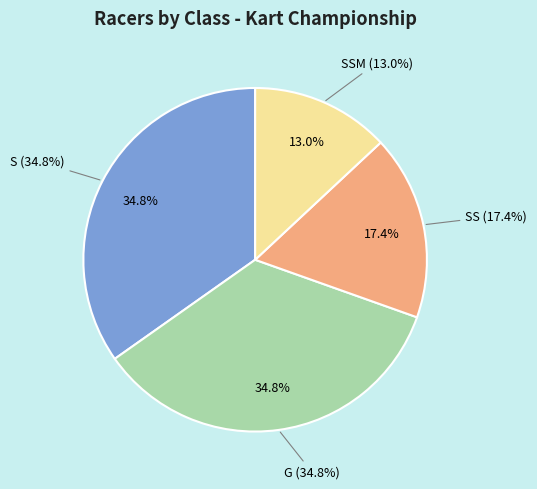

To the nearest percent, what percentage of the pie is SSM?

13%